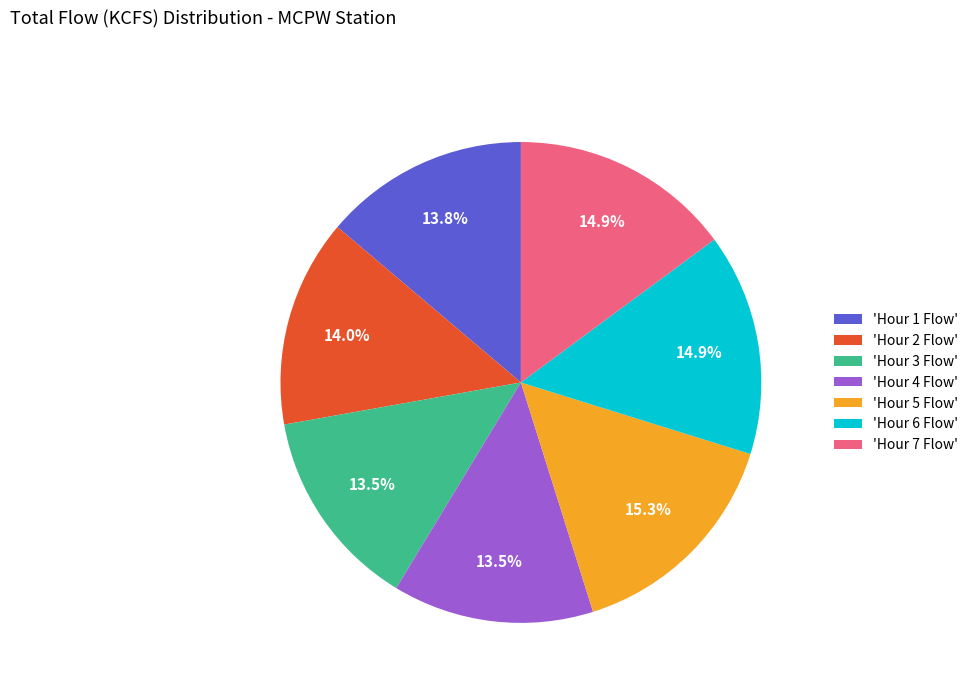

Is there any slice that represents more than half of the pie?

No